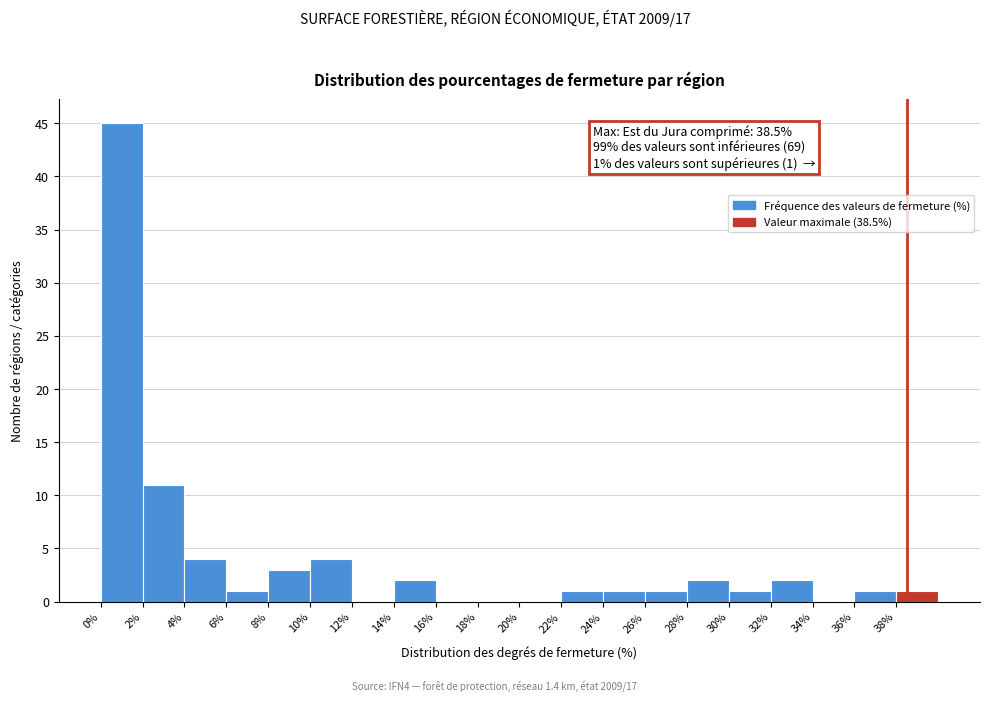

Which range on the x-axis has the tallest bar?

0 to 2